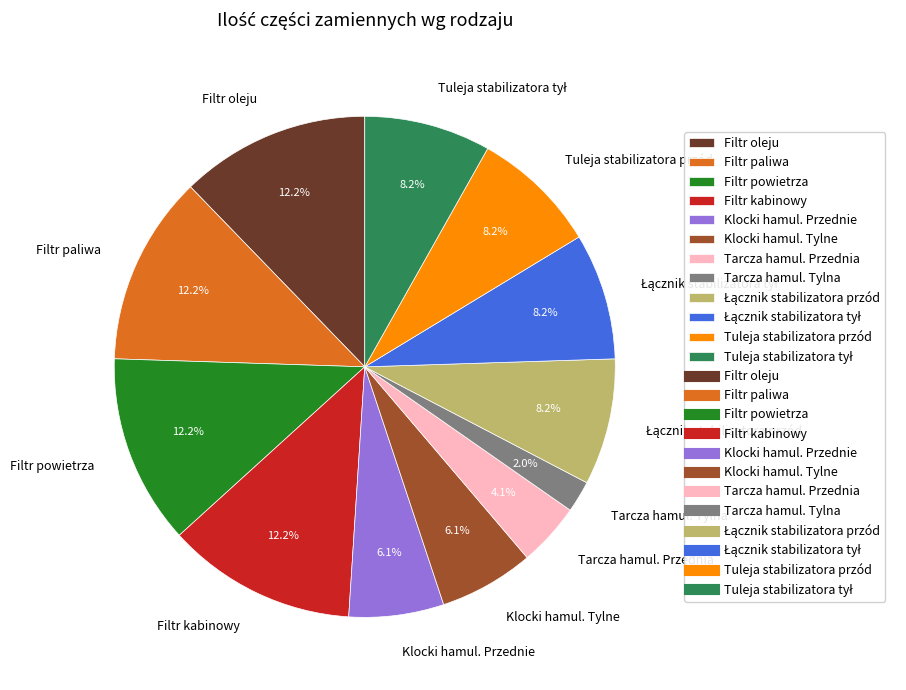

To the nearest percent, what is the difference between the Tarcza hamul. Przednia and Klocki hamul. Tylne slice percentages?

2%